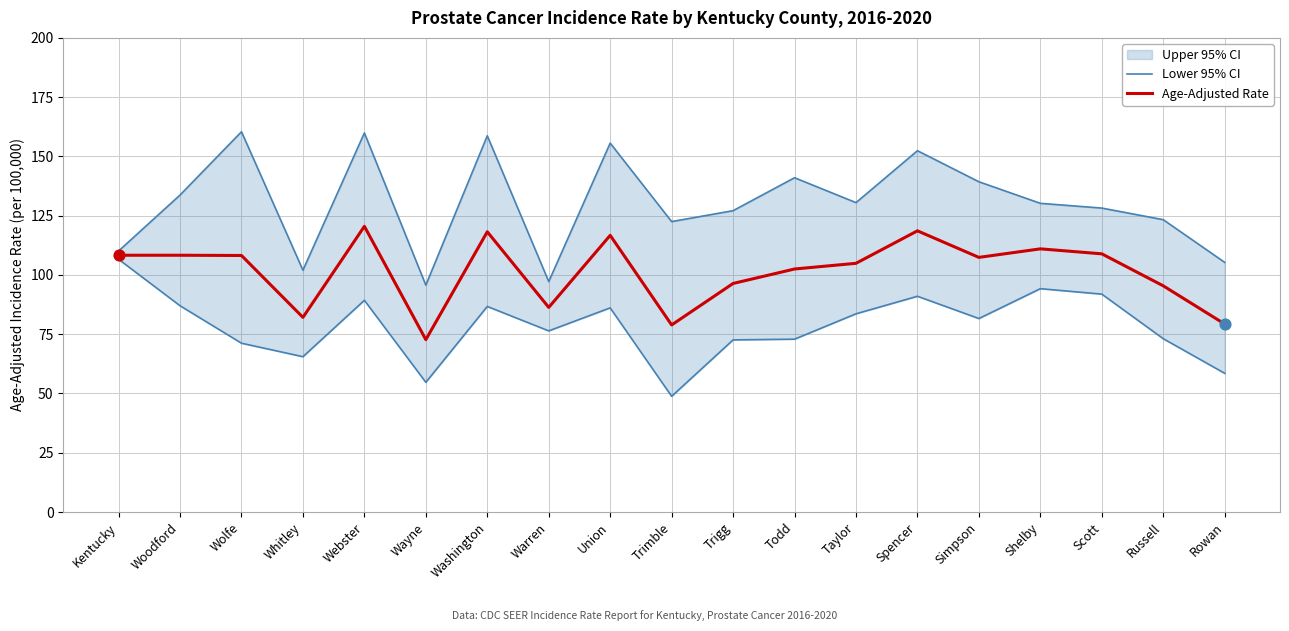

At how many categories does at least one series exceed 52?

19